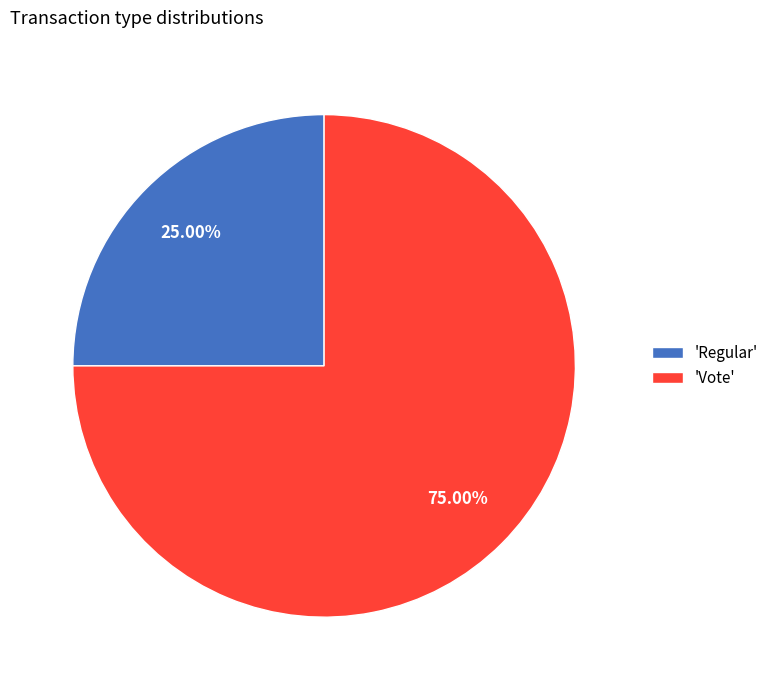

Approximately how many times larger is the value at 'Vote' compared to 'Regular'?

3.0